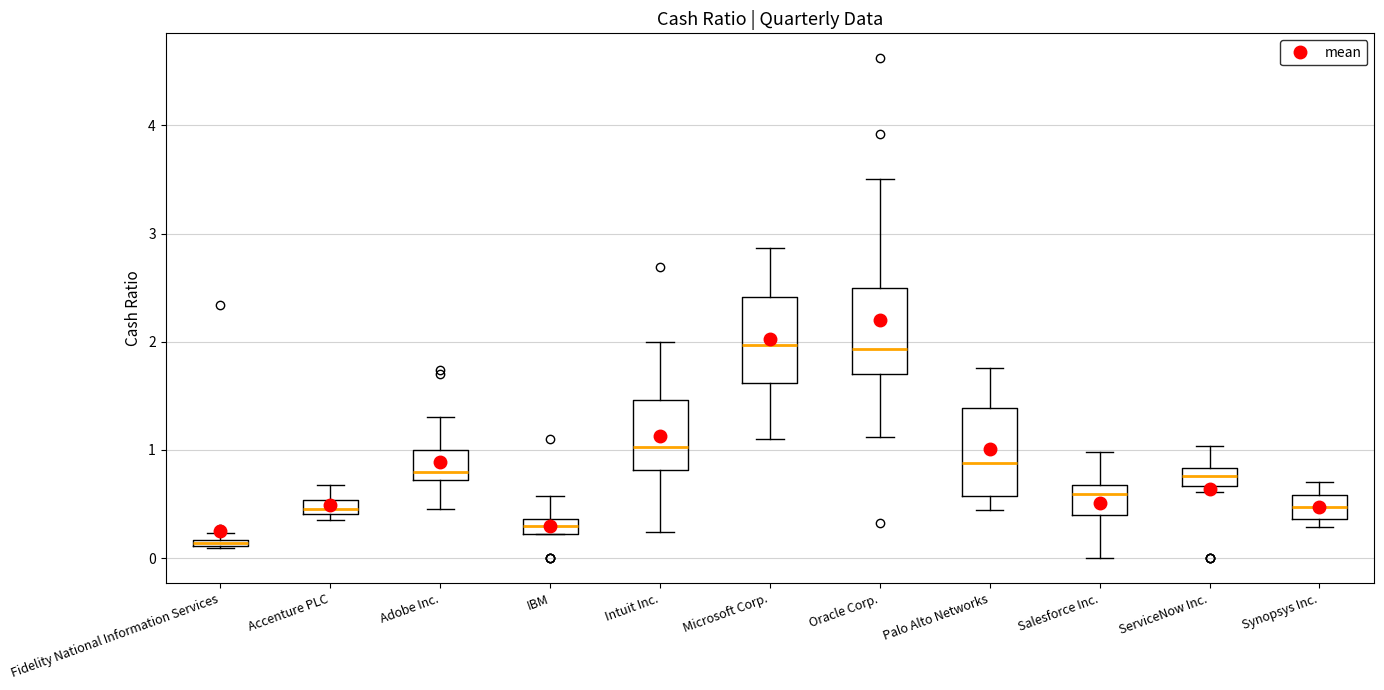

Where is the upper edge of the box for Fidelity National Information Services on the y-axis? The values are not printed on the chart, so give them approximately, as read against the axis.

0.2